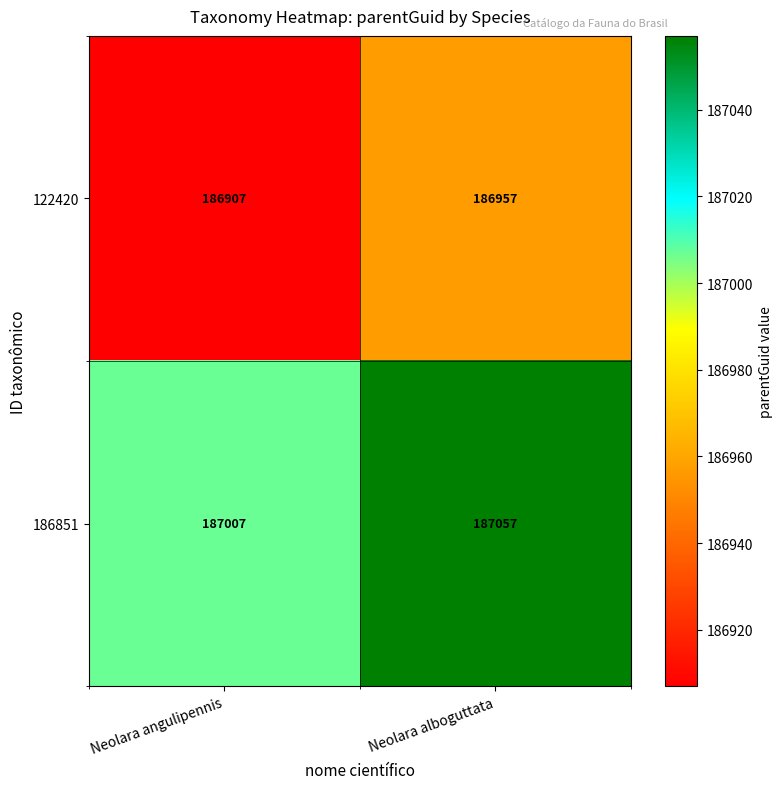

What is the sum of all 186851 values?

374064